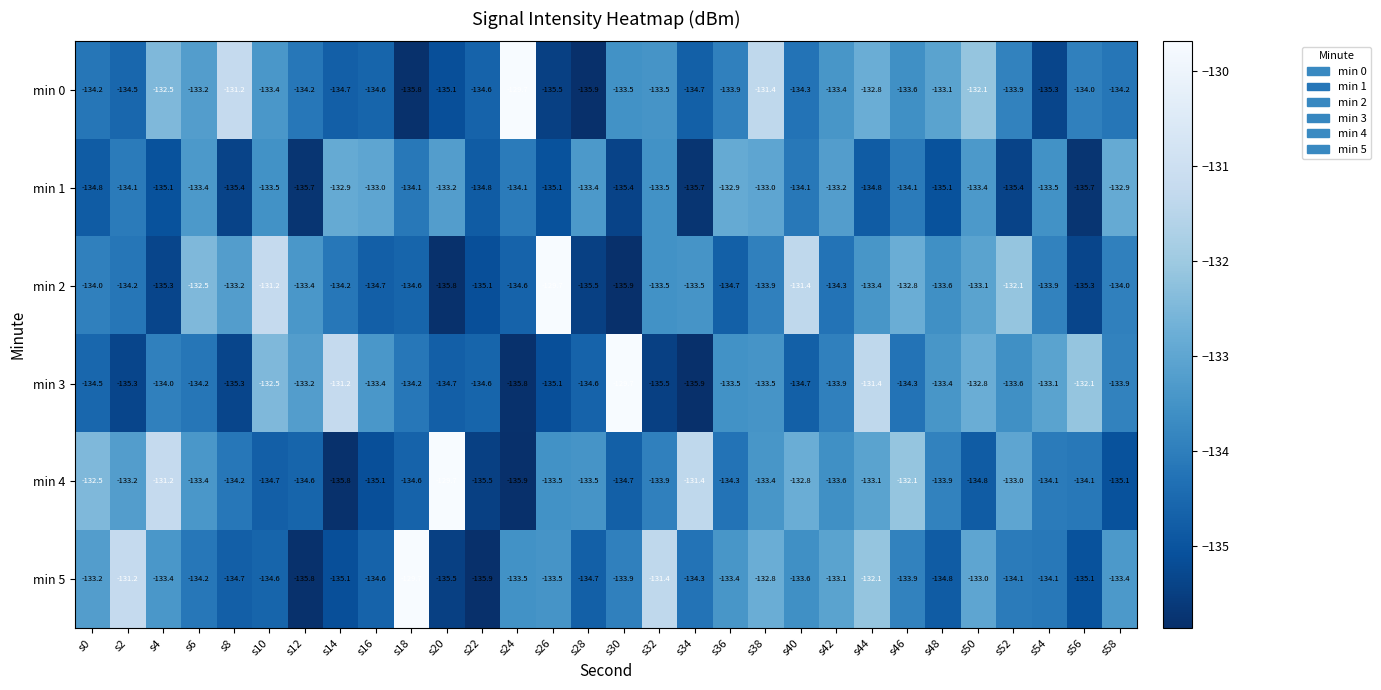

The value of min 1 at s32 is -191.1. True or false?

False